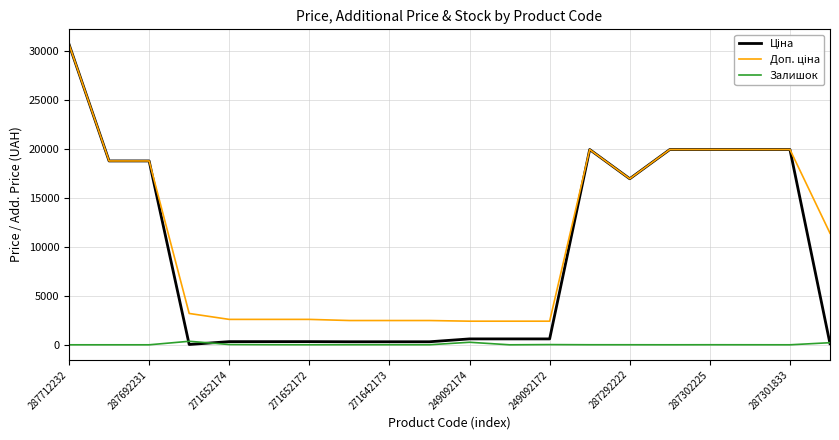

How many lines are shown in the chart?

3